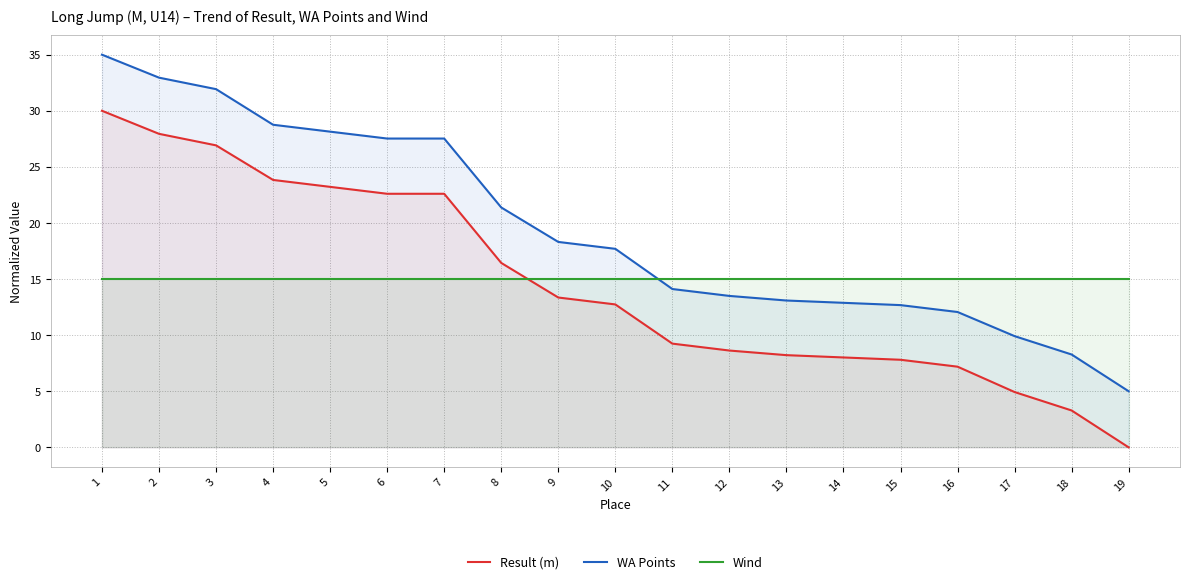

Which category has the lowest value in the WA Points series?

19